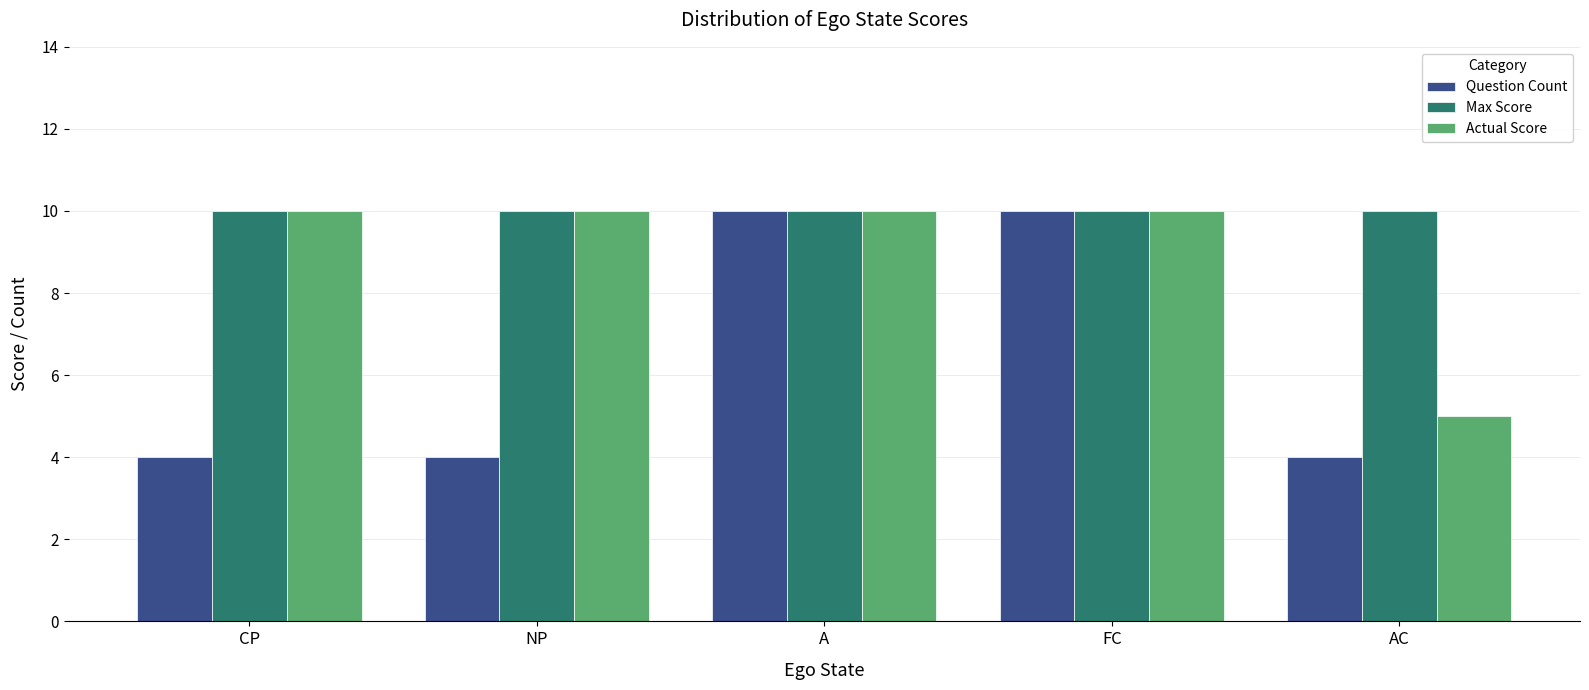

At how many categories does at least one series exceed 9?

5